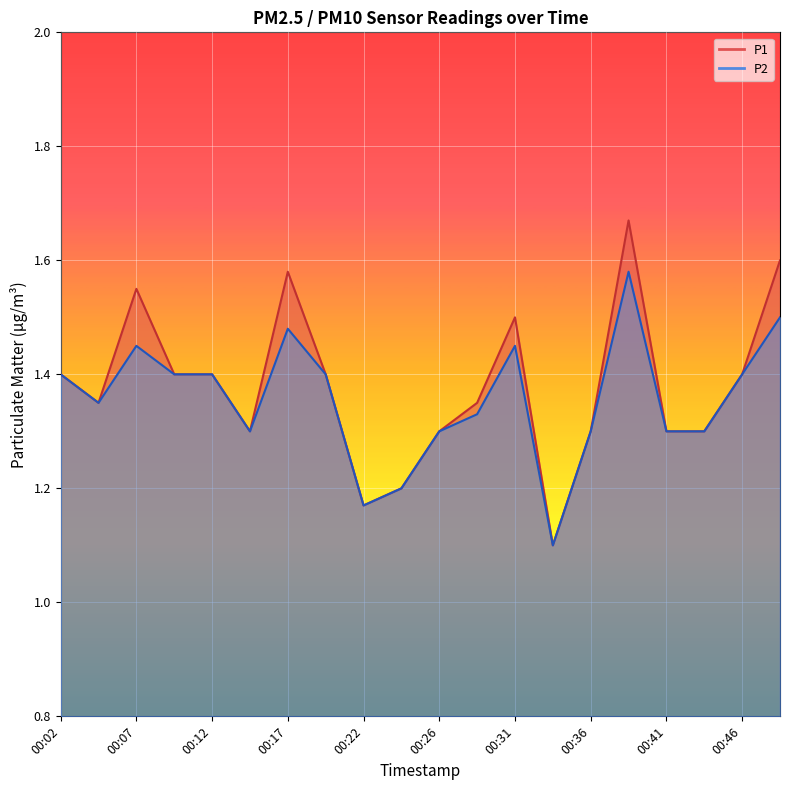

What is the highest value of the P2 series?

1.6